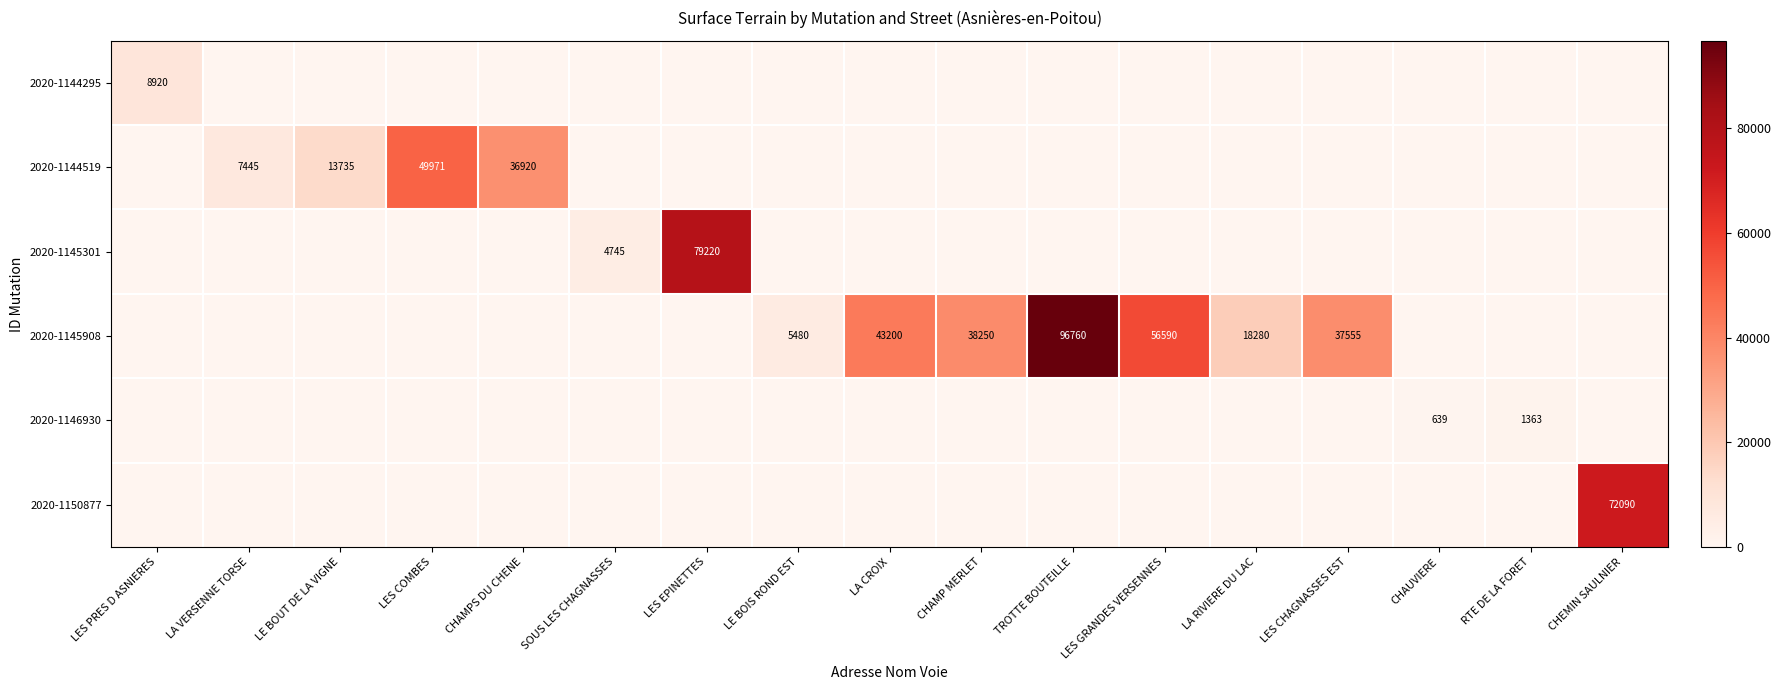

What is the difference between the 2020-1145908 values at LA CROIX and LES CHAGNASSES EST?

5645